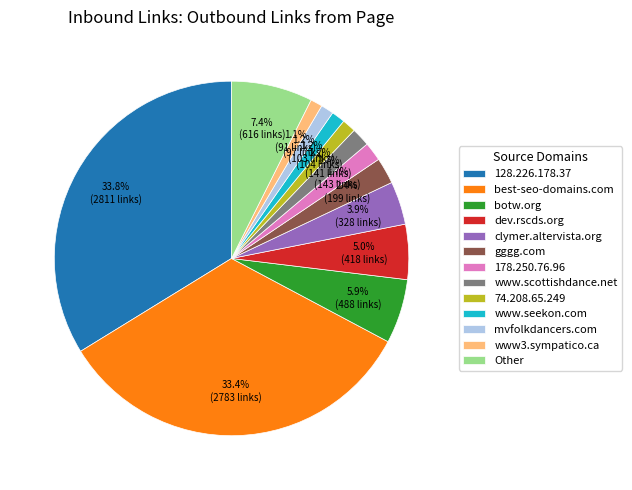

What percentage is NOT represented by botw.org?

94.1%